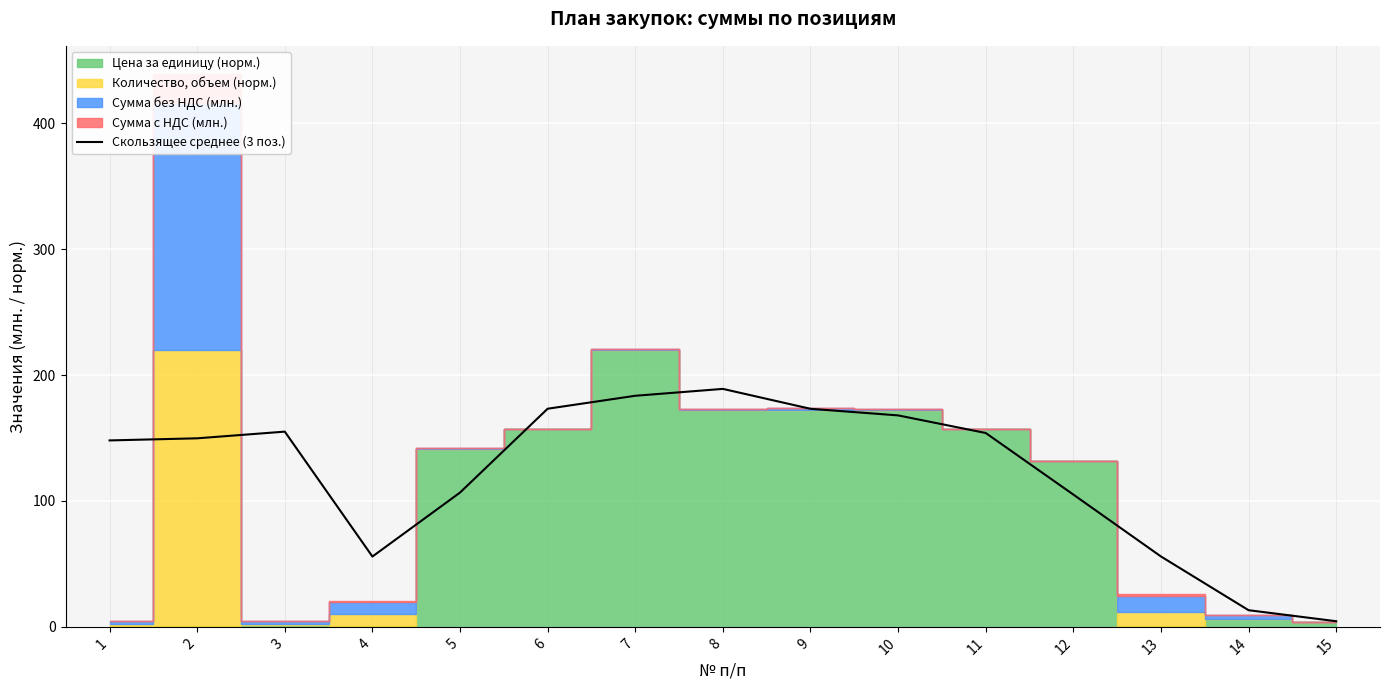

What is the highest value of the Скользящее среднее (3 поз.) series?

189.1